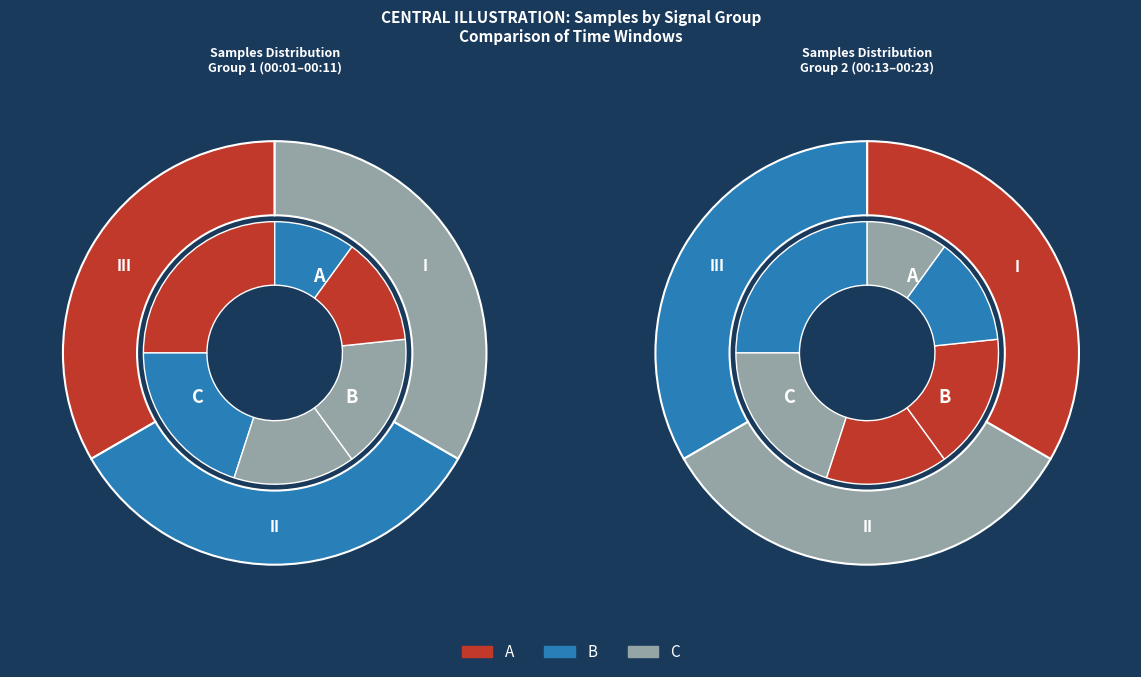

Does 00:15 represent more than half of the total?

No